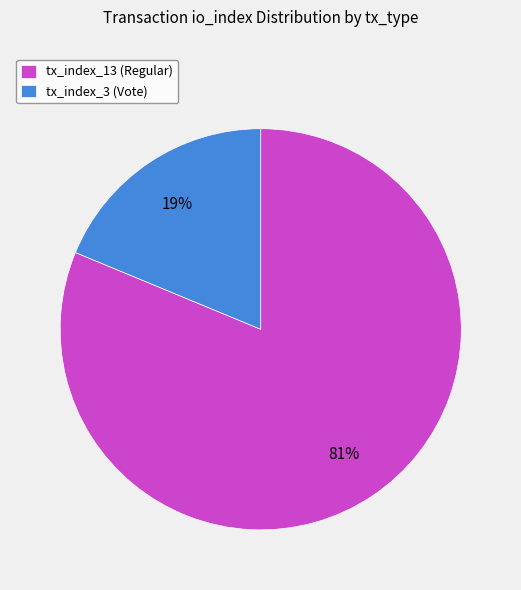

Count the number of slices in the pie.

2